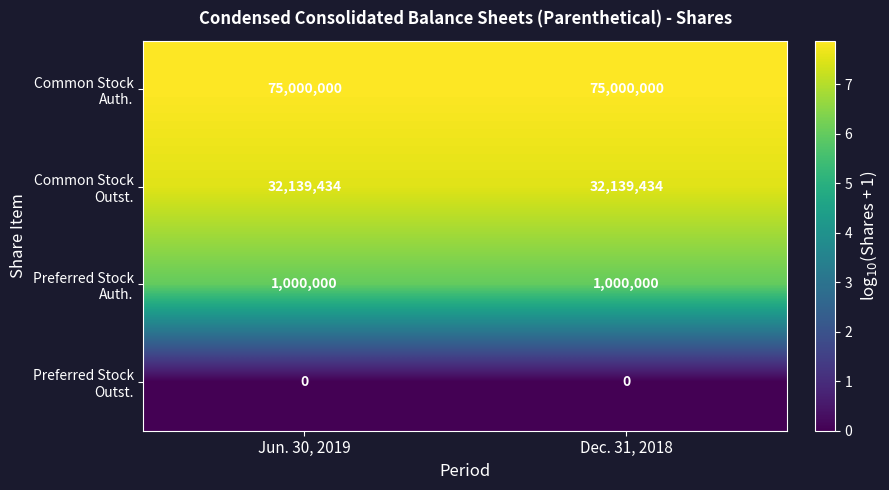

What is the difference between the highest and lowest values at Dec. 31, 2018?

75000000